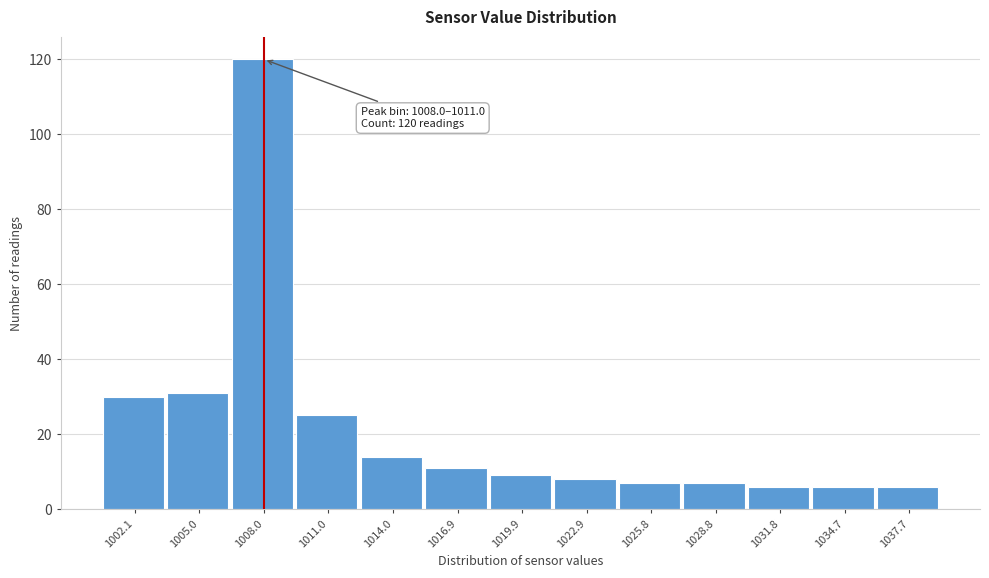

Reading left to right, extract all data points from this chart.

30	31	120	25	14	11	9	8	7	7	6	6	6